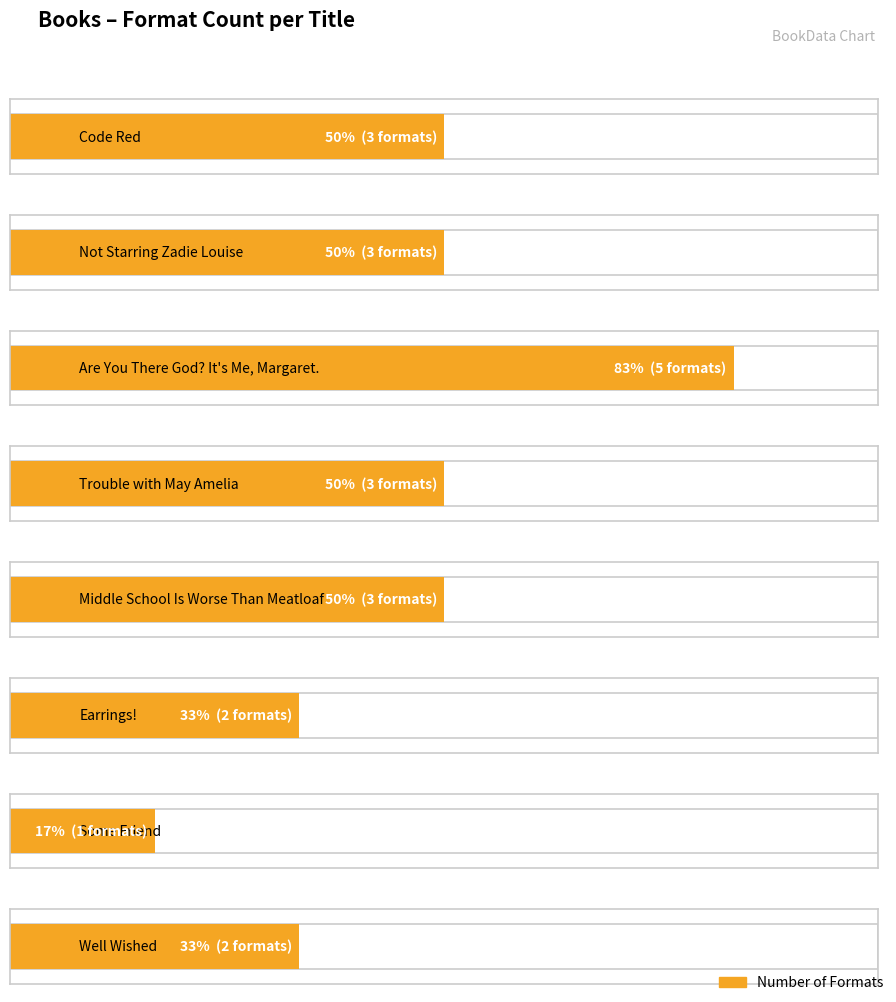

Rank the categories by value from highest to lowest.

Are You There God? It's Me, Margaret., Code Red, Not Starring Zadie Louise, Trouble with May Amelia, Middle School Is Worse Than Meatloaf, Earrings!, Well Wished, Some Friend